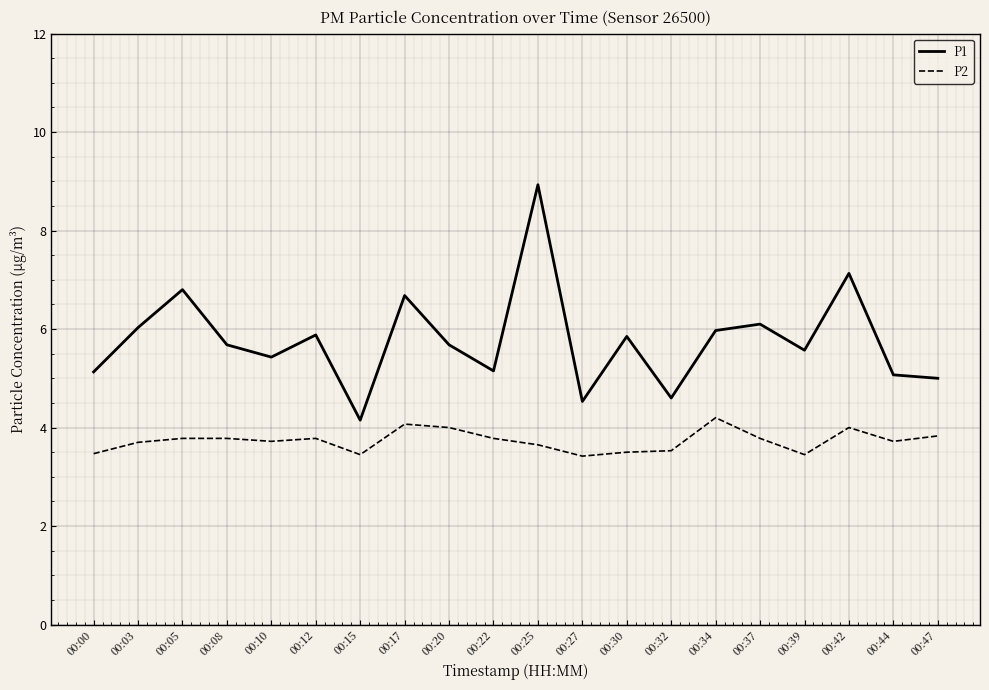

In P1, how many points are lower than both neighbors (excluding endpoints)?

6